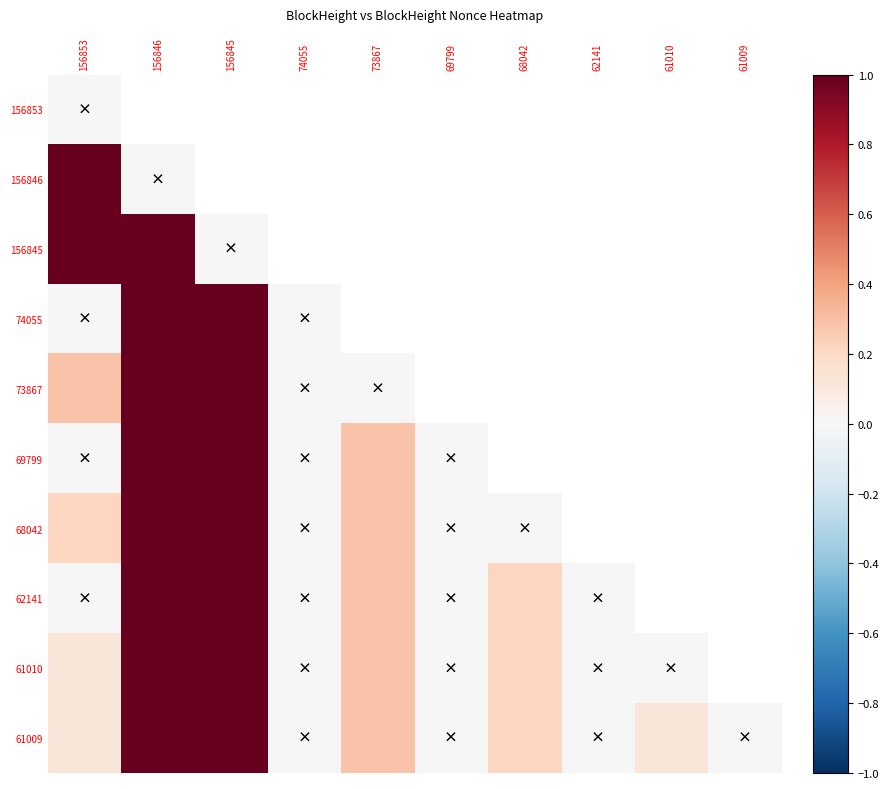

Is the value of 156845 at 69799 greater than the value of 68042 at 68042?

No